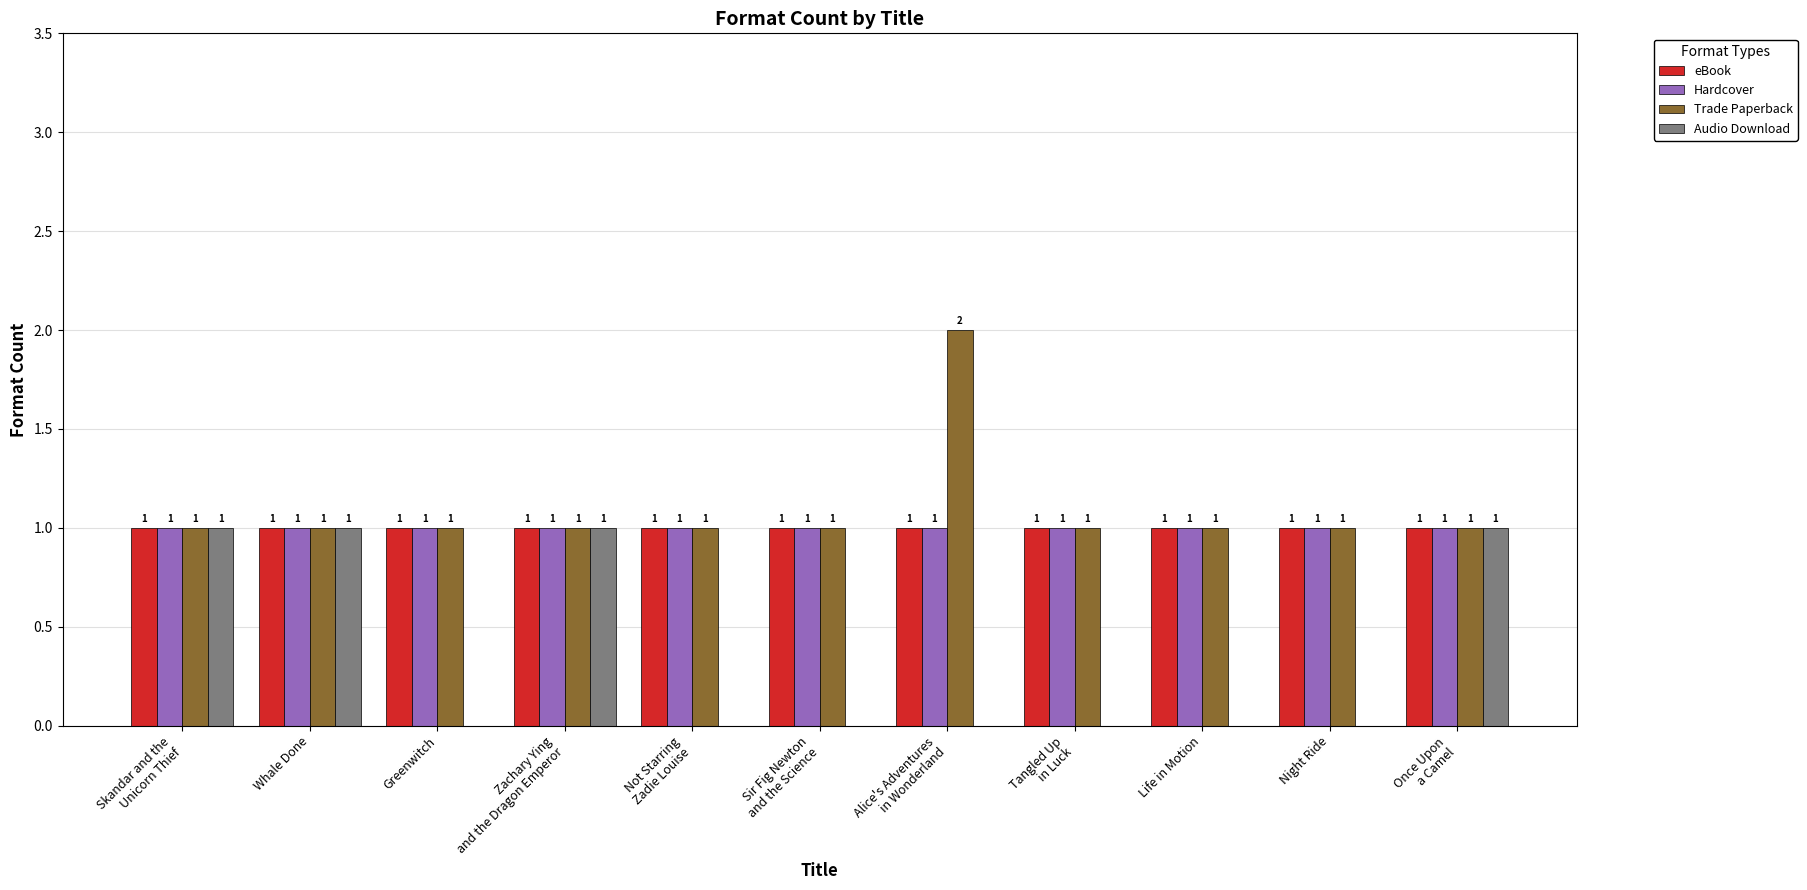

How many groups of bars are there?

11